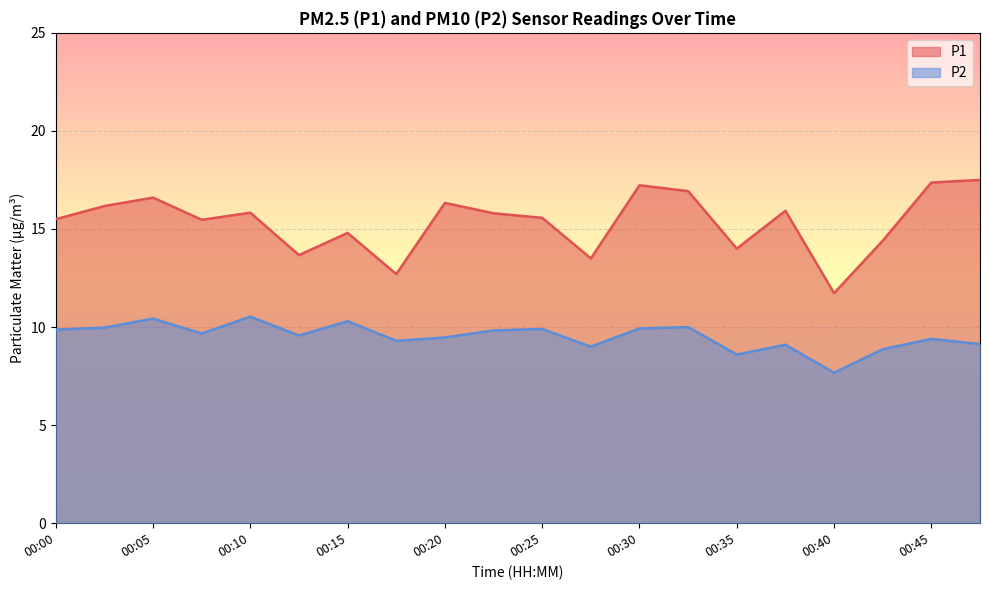

How many data points in P1 are above 15?

13